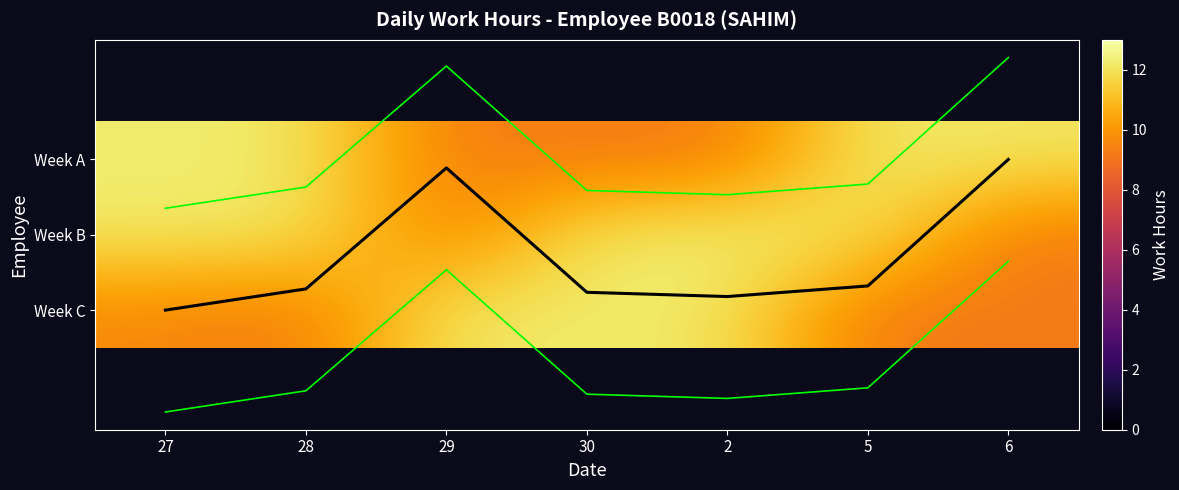

What is the highest value of the mean_hours series?

2.0